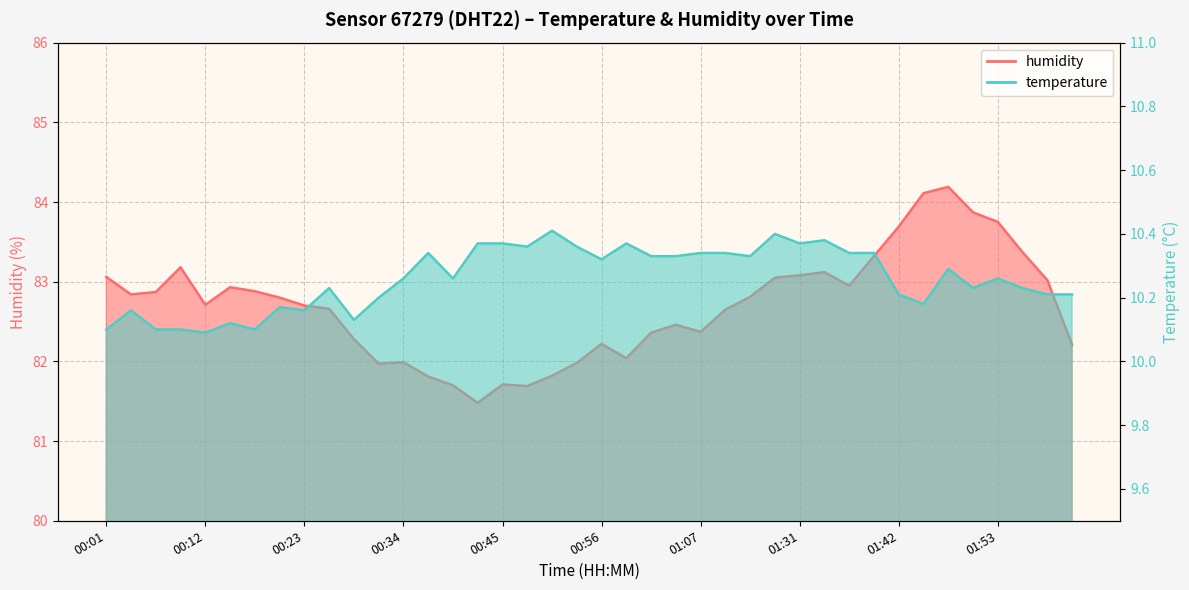

What is the difference between the humidity values at 00:17 and 00:26?

0.2